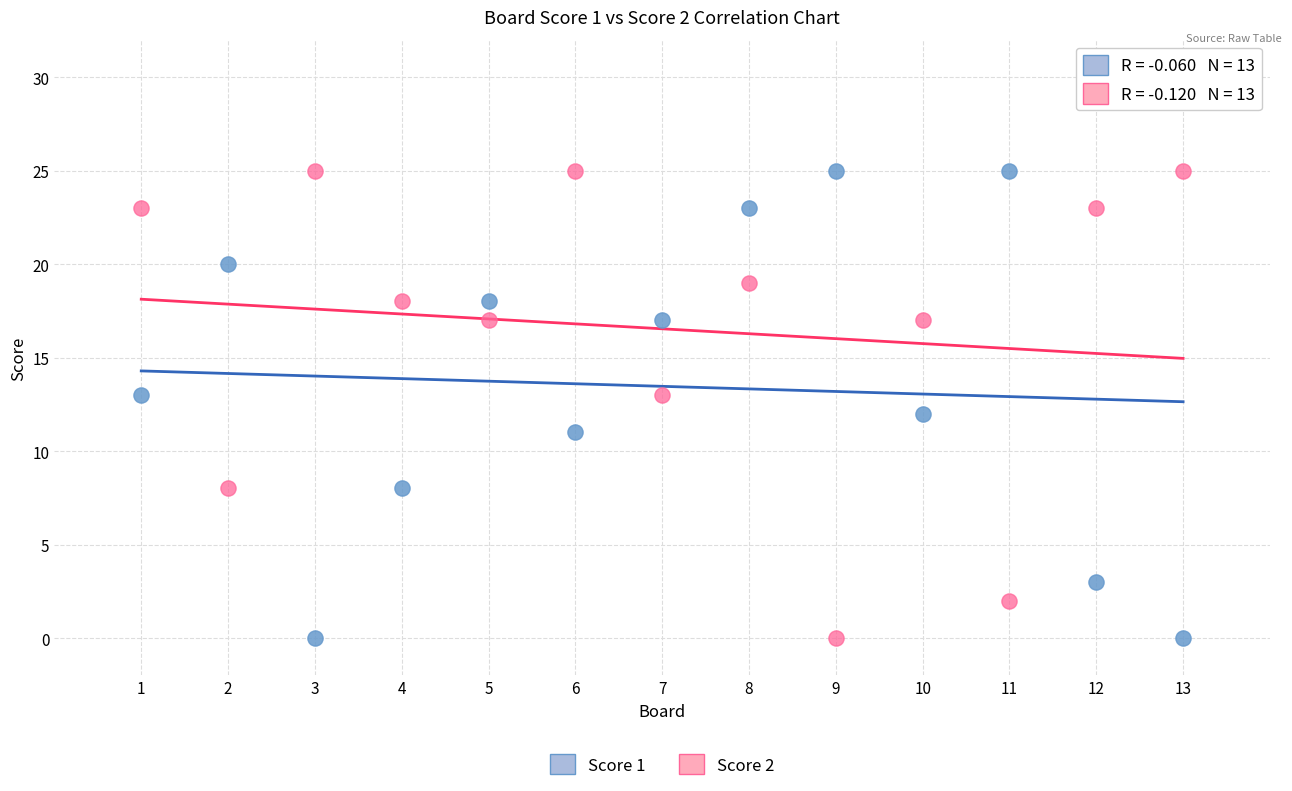

What are all the series names shown in the legend?

Score 1, Score 2